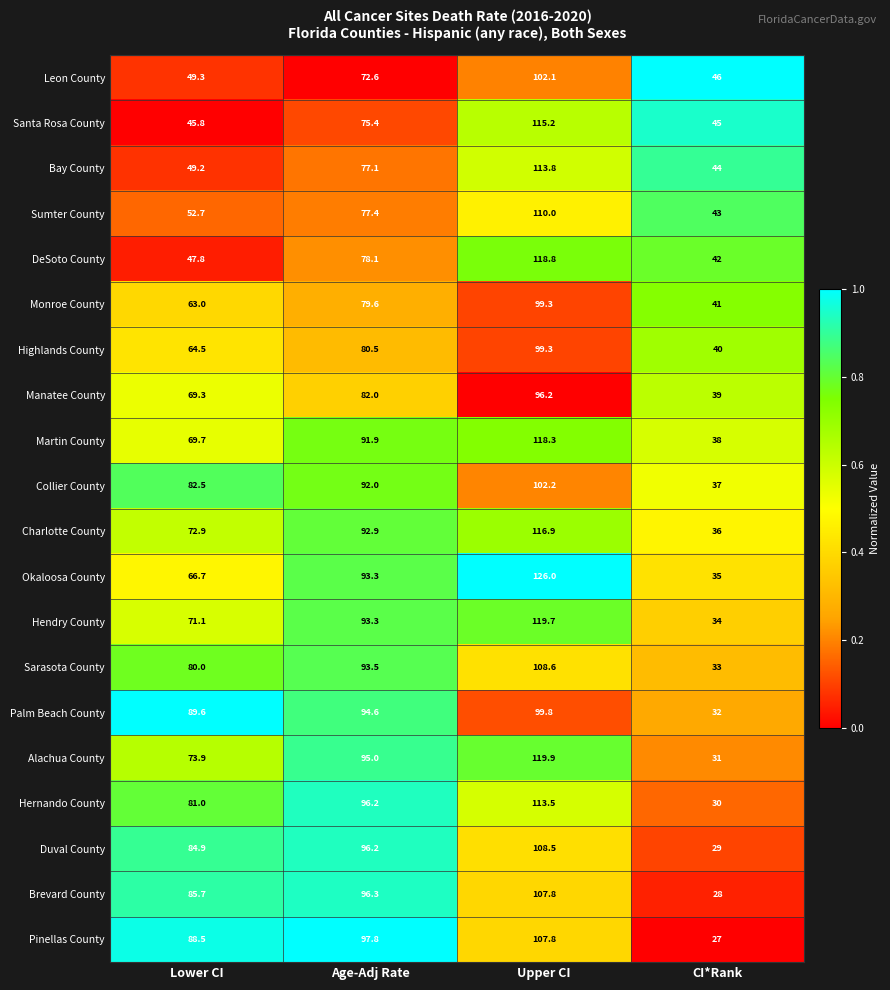

What is the difference between the Pinellas County values at Upper CI and Lower CI?

19.3